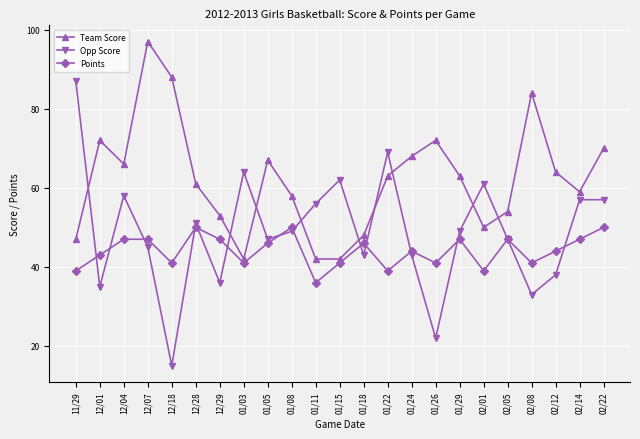

What is the spread (max minus min) of values at 01/26?

50